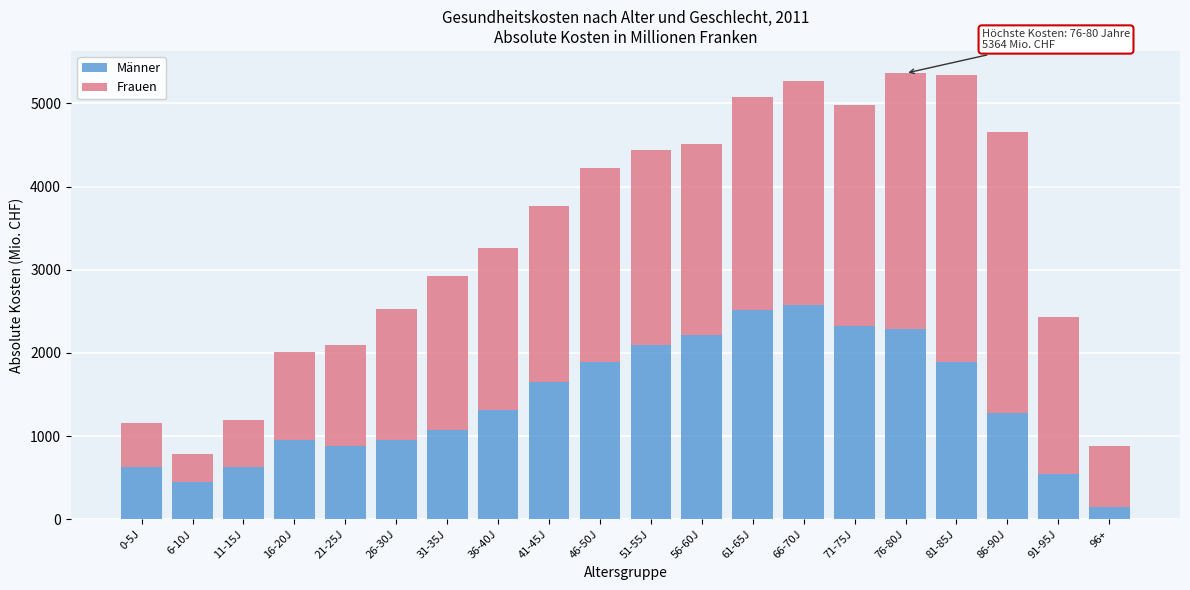

At which label does Männer reach its minimum?

96+